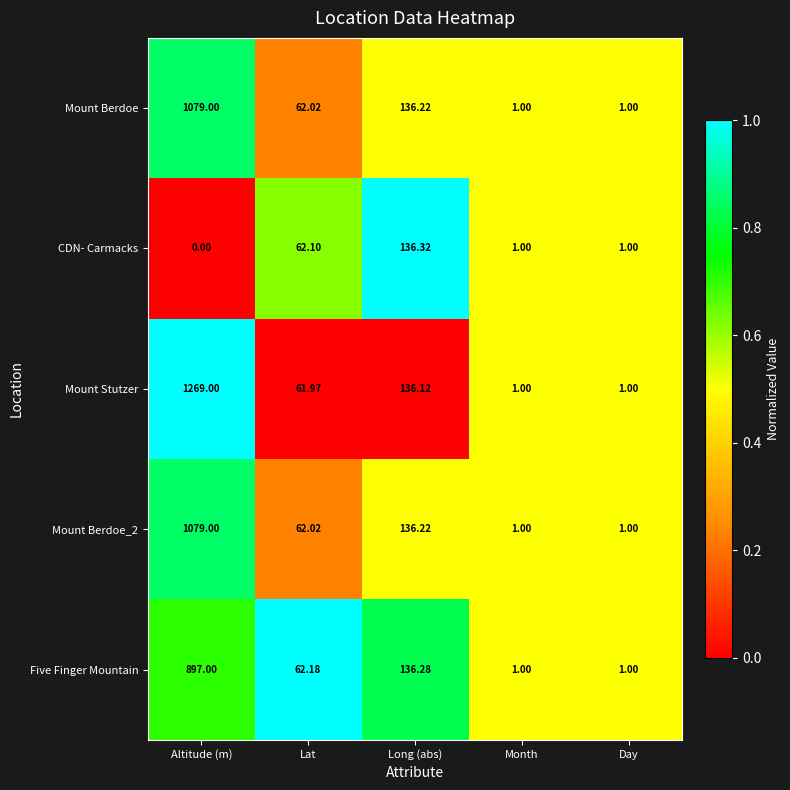

Between Altitude (m) and Long (abs), which series saw the biggest shift?

Mount Stutzer